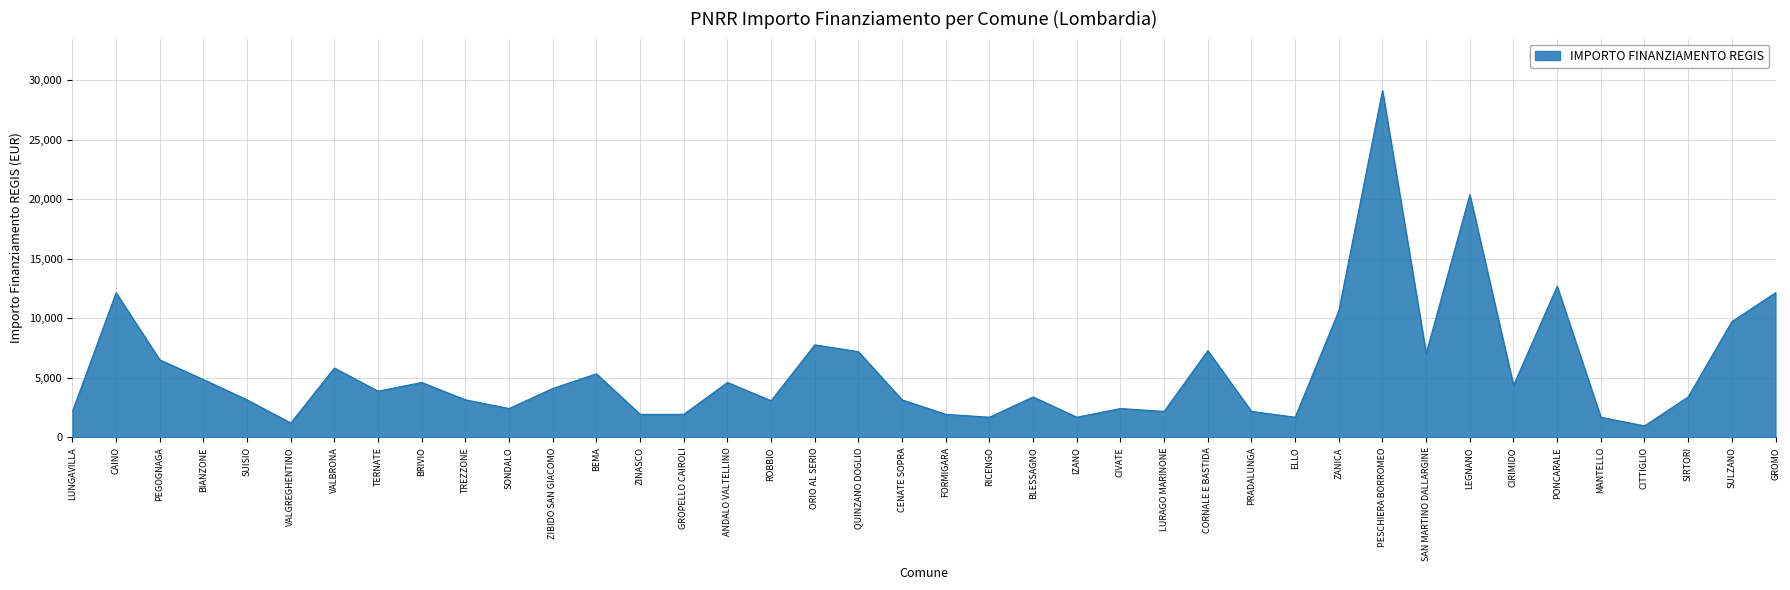

What is the ratio of the value at ORIO AL SERIO to the value at SUISIO?

2.5